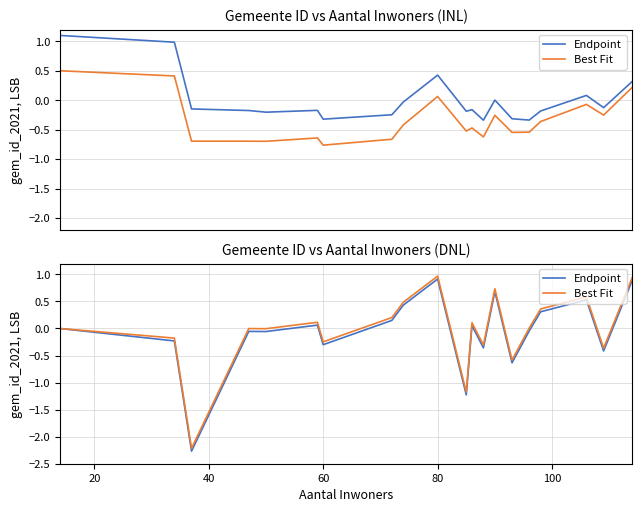

Rank the series by their maximum value, from lowest to highest.

Endpoint, Best Fit